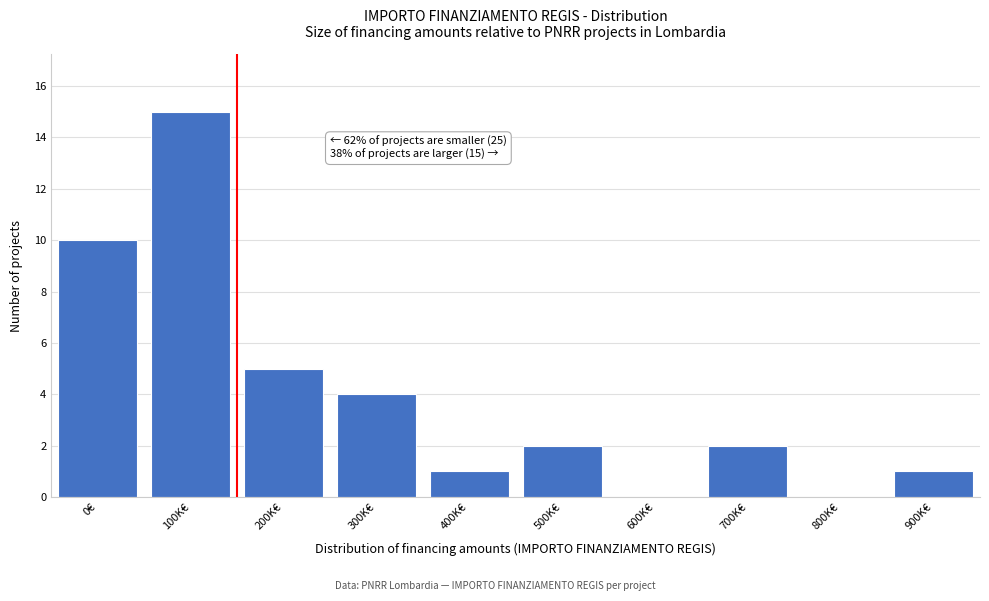

Reading left to right, extract all data points from this chart.

0€=10	100K€=15	200K€=5	300K€=4	400K€=1	500K€=2	600K€=0	700K€=2	800K€=0	900K€=1